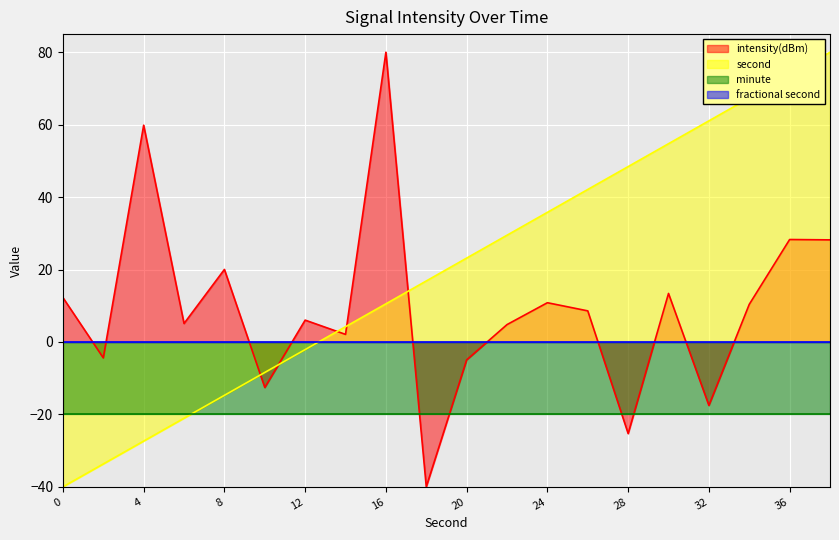

What is the lowest value of the second series?

-40.0